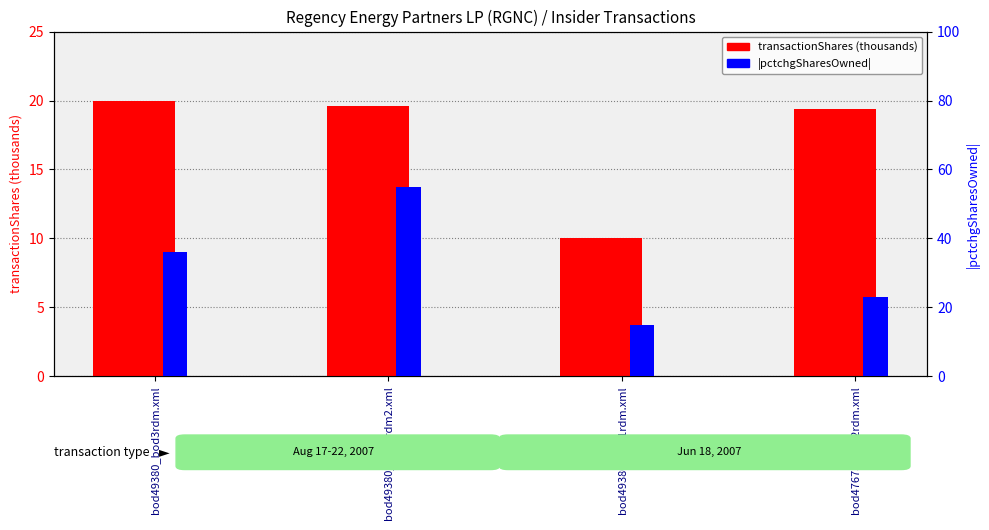

Where is |pctchgSharesOwned| nearest to the value 35?

bod49380_bod3rdm.xml